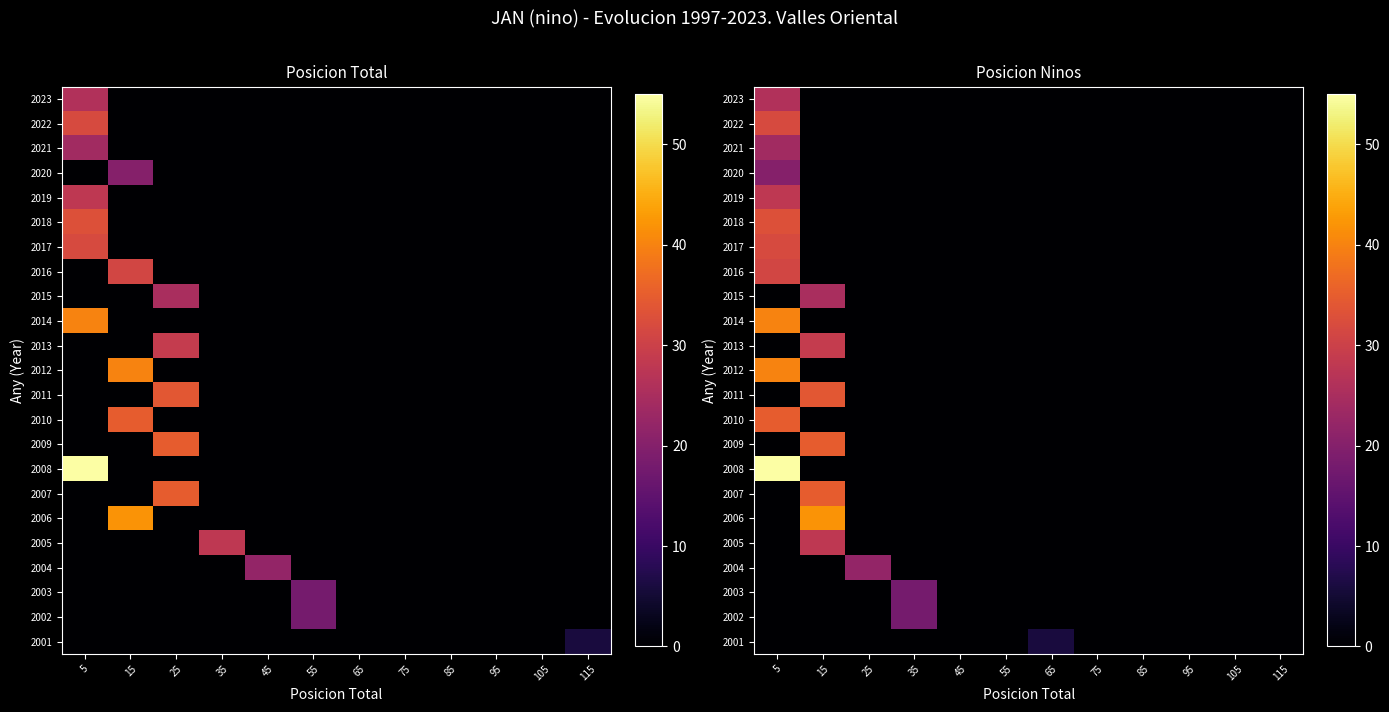

True or false: 2020 has a value of 34 at 5.

False